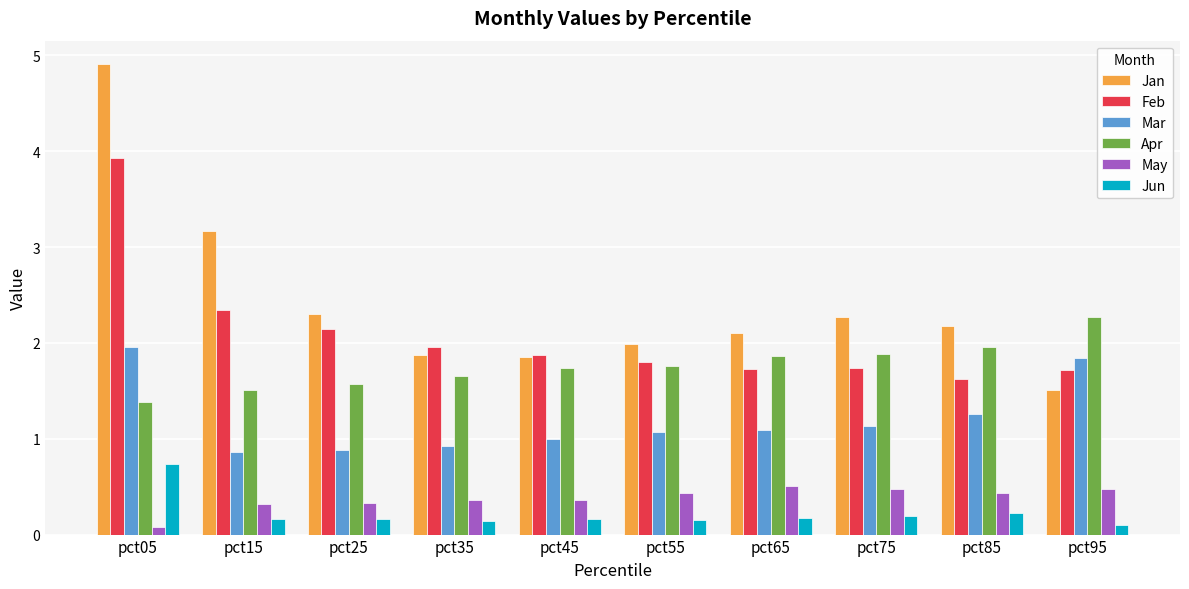

What is the difference between the maximum and minimum values in the Jan series?

3.4